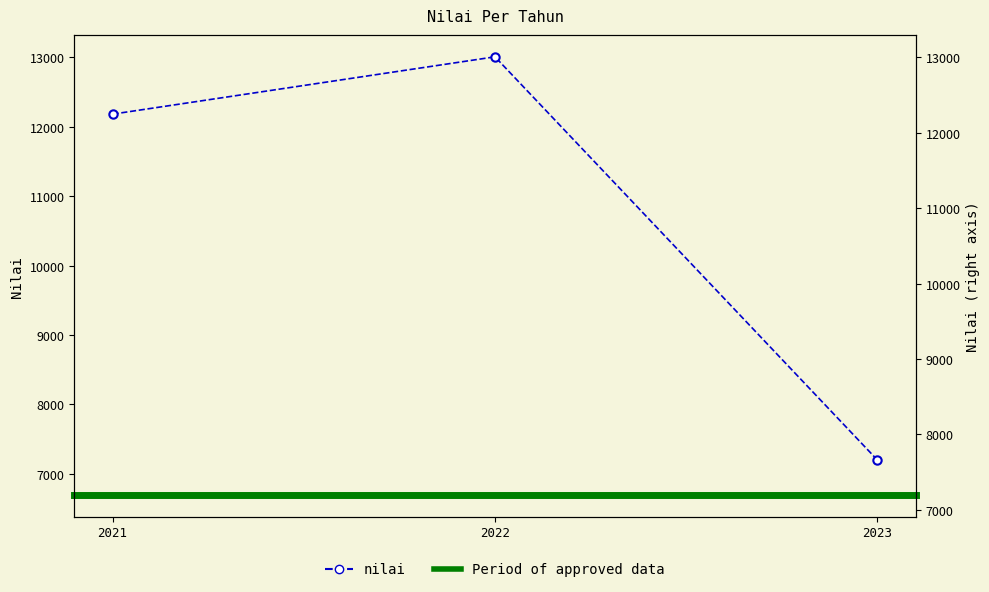

What is the greatest value displayed?

13008